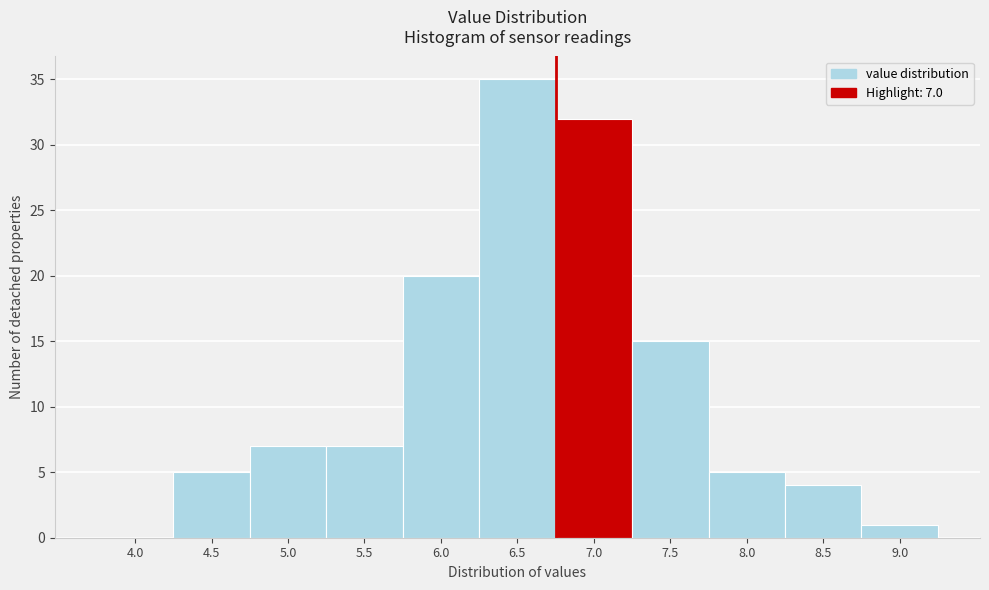

Reading right to left, extract all data points from this chart.

9.0=1	8.5=4	8.0=5	7.5=15	7.0=32	6.5=35	6.0=20	5.5=7	5.0=7	4.5=5	4.0=0